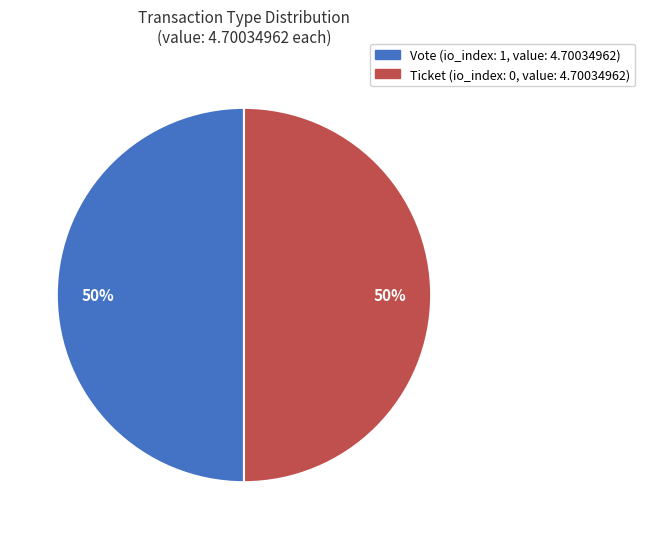

The Vote slice represents 99% of the pie. True or false?

False